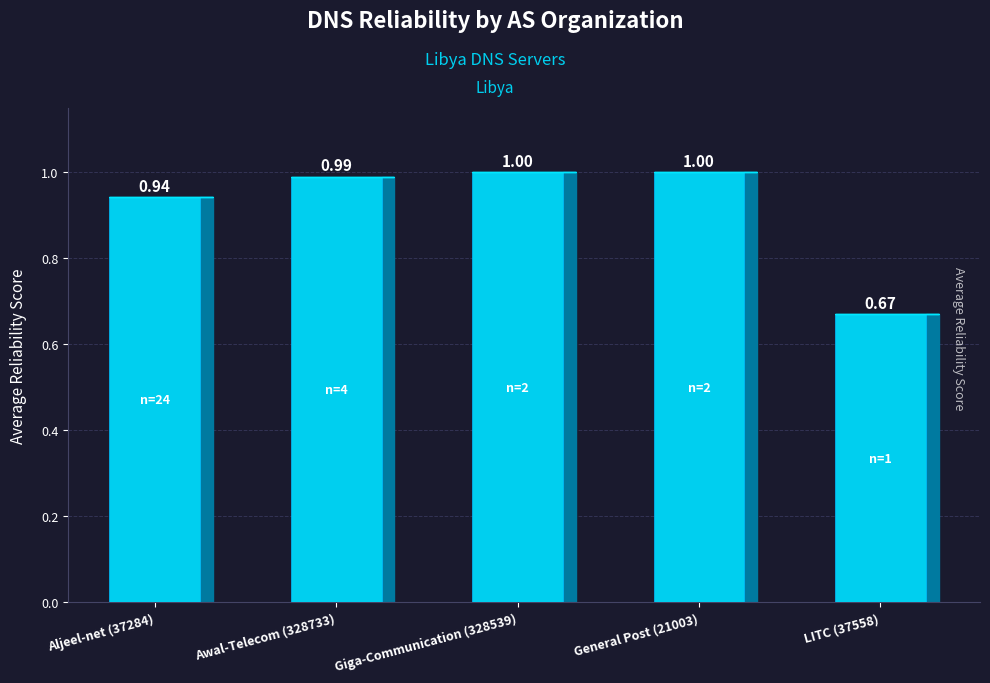

Reading left to right, extract all data points from this chart.

Aljeel-net (37284)=0.9	Awal-Telecom (328733)=1.0	Giga-Communication (328539)=1.0	General Post (21003)=1.0	LITC (37558)=0.7